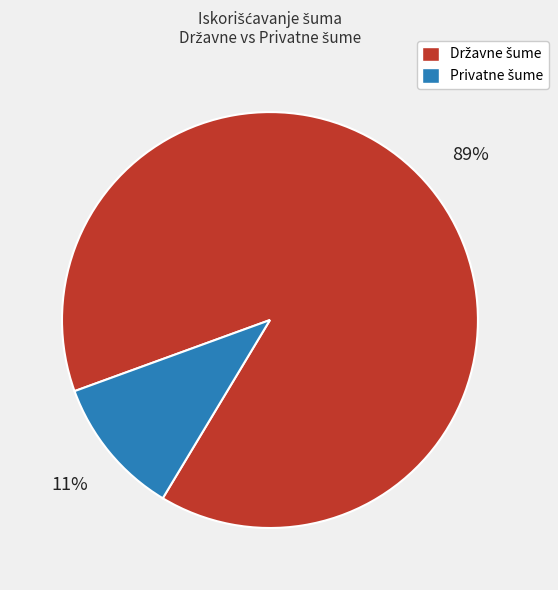

Is there a majority slice in this chart?

Yes